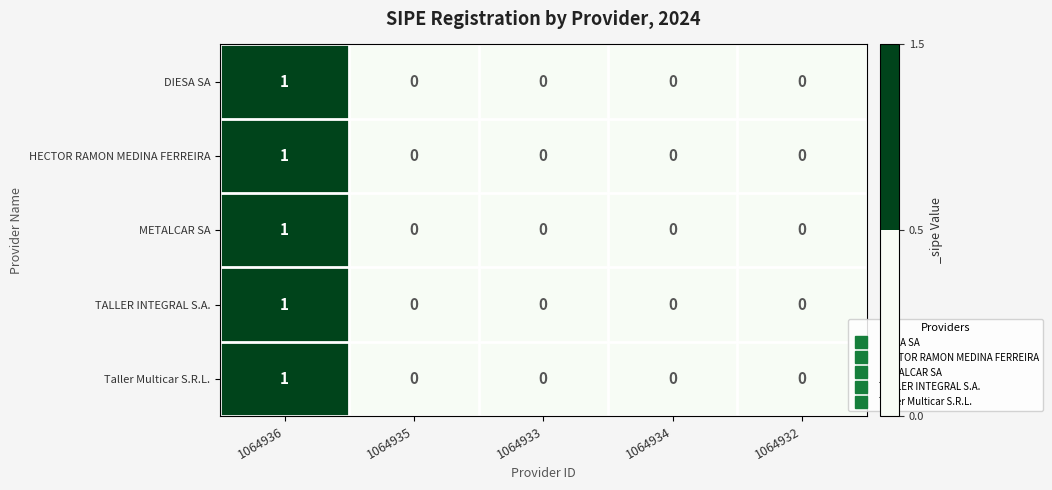

At which category is the sum across all series the highest?

1064936